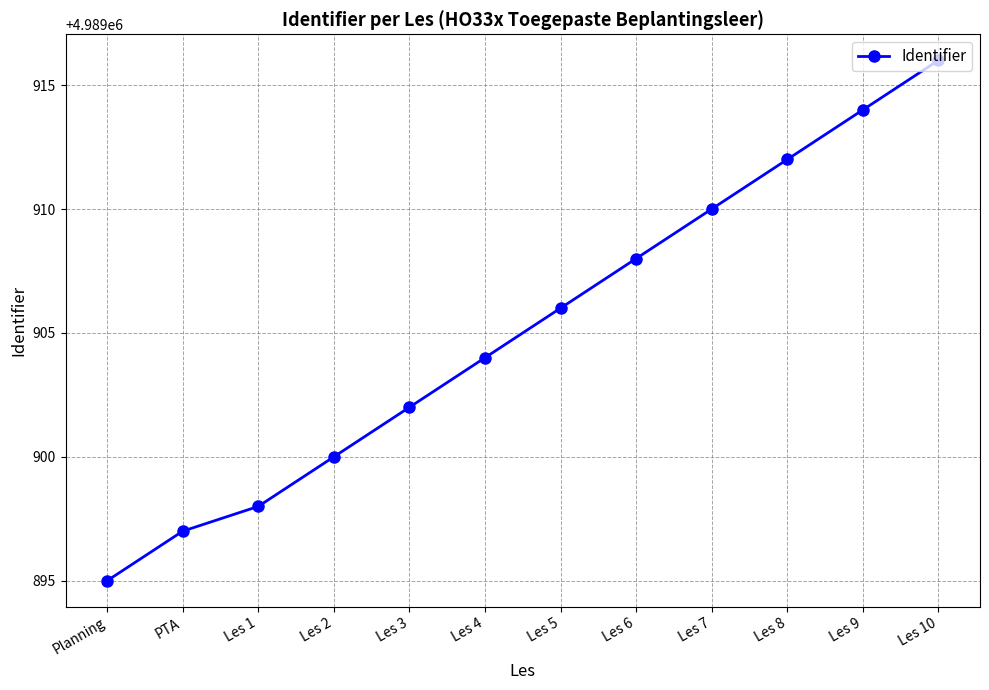

True or false: the data has more than 1 interior local peaks.

False